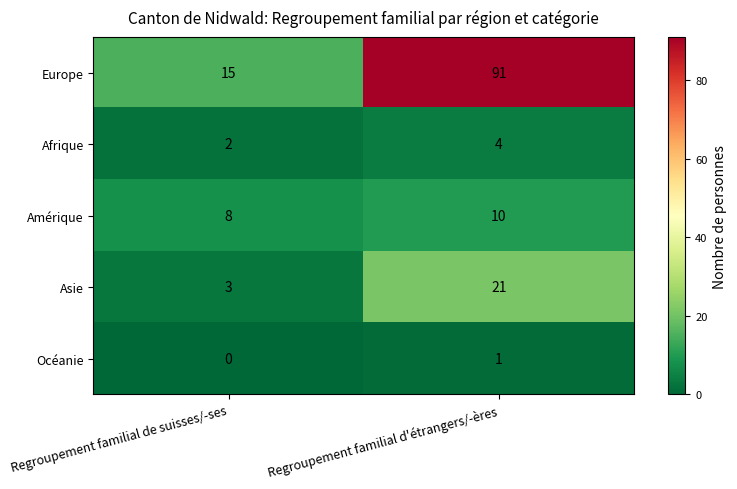

Which series changed the most between Regroupement familial de suisses/-ses and Regroupement familial d'étrangers/-ères?

Europe